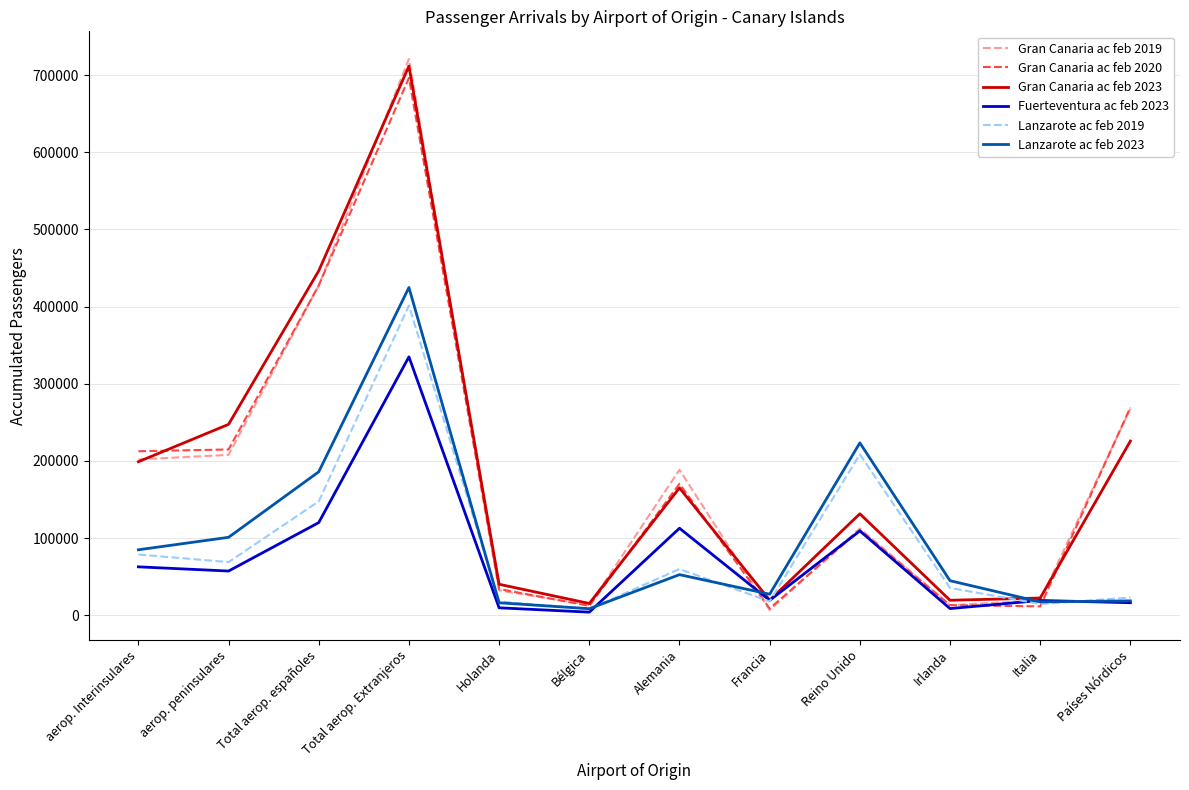

Which label corresponds to the largest value in the chart?

Total aerop. Extranjeros